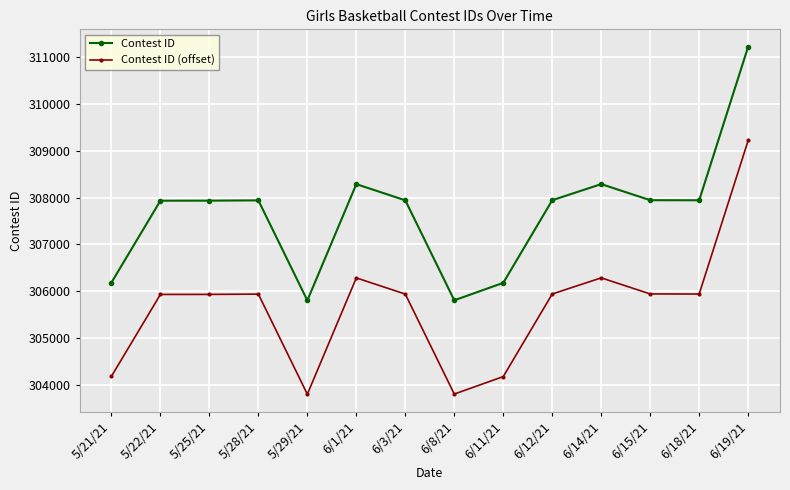

Read the Contest ID value at 6/1/21.

308286